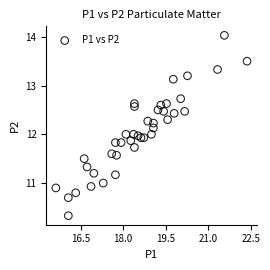

What is the range of X values (max minus min)?

6.7